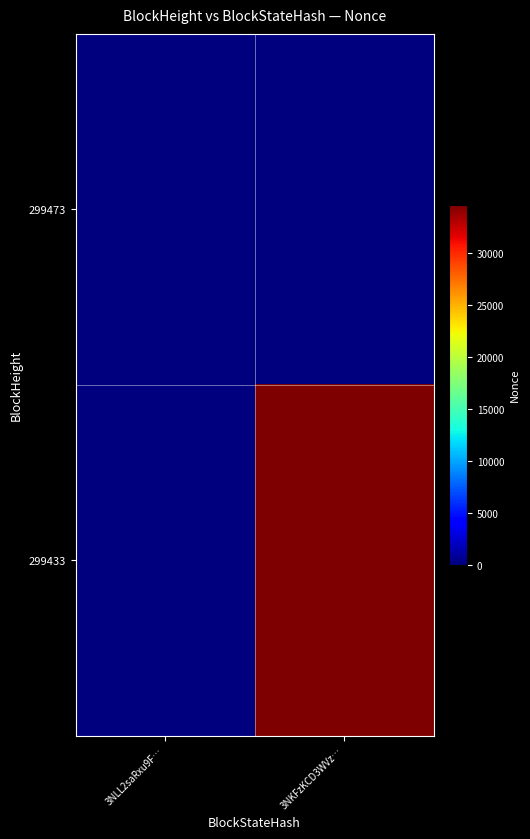

Reading right to left, extract all data points from this chart.

299473: 3NKFzKCD3WVz…=0	3NLL2saRxu9F…=0
299433: 3NKFzKCD3WVz…=34645	3NLL2saRxu9F…=0